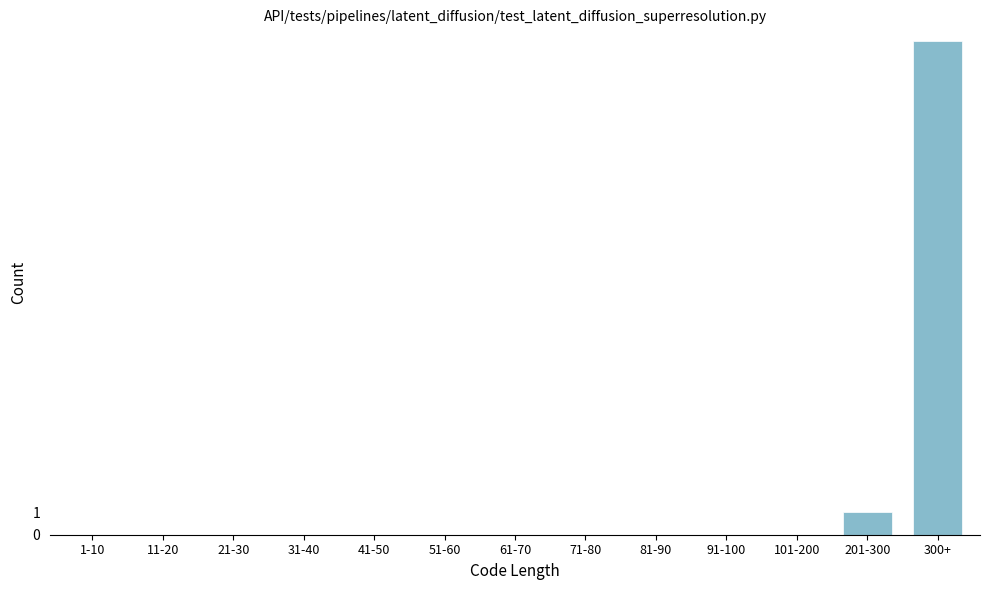

Reading left to right, what are all the values shown in this chart?

1-10=0	11-20=0	21-30=0	31-40=0	41-50=0	51-60=0	61-70=0	71-80=0	81-90=0	91-100=0	101-200=0	201-300=1	300+=22